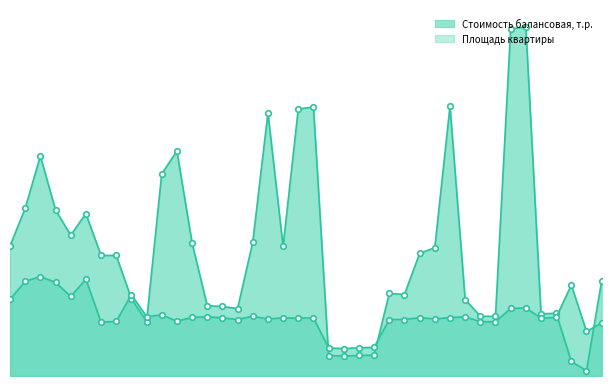

What are all the series names shown in the legend?

Стоимость балансовая, т.р., Площадь квартиры